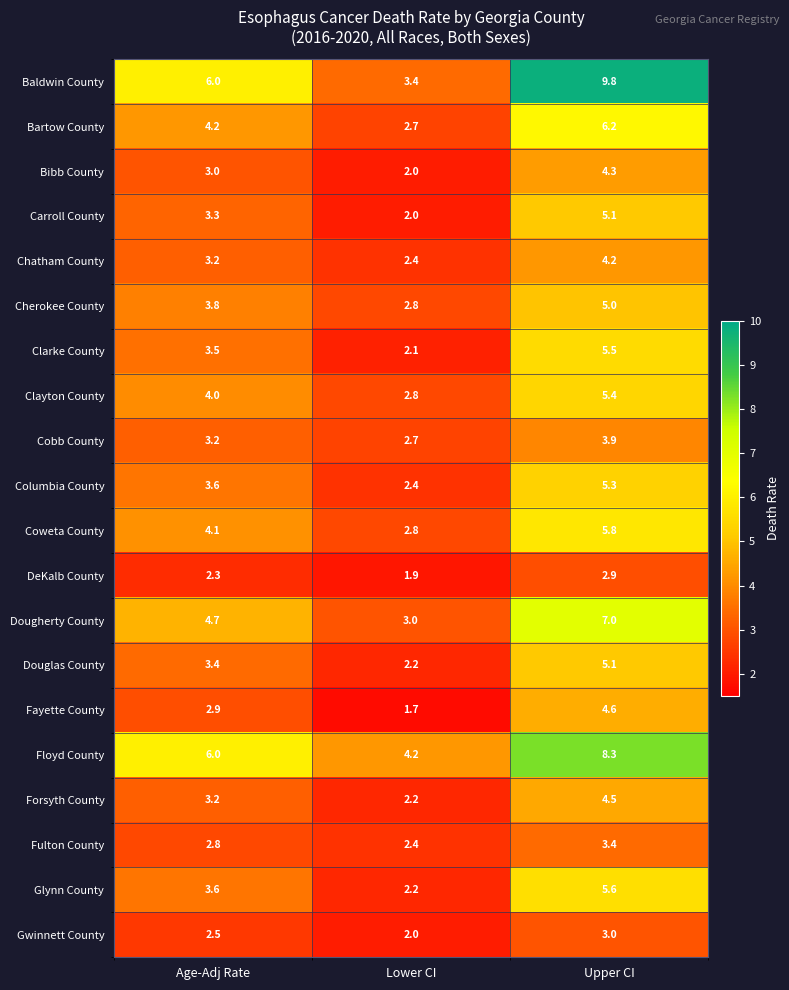

What is the difference between the highest and lowest values at Upper CI?

6.9